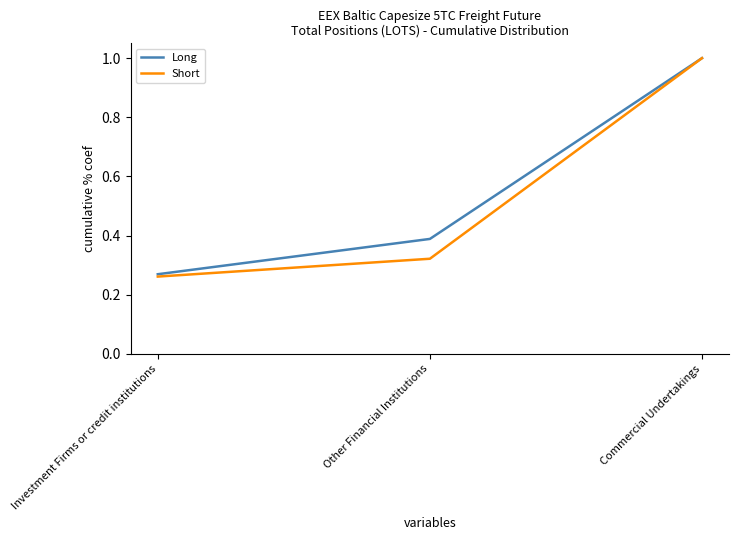

Does the chart display data point markers on the line(s)?

No